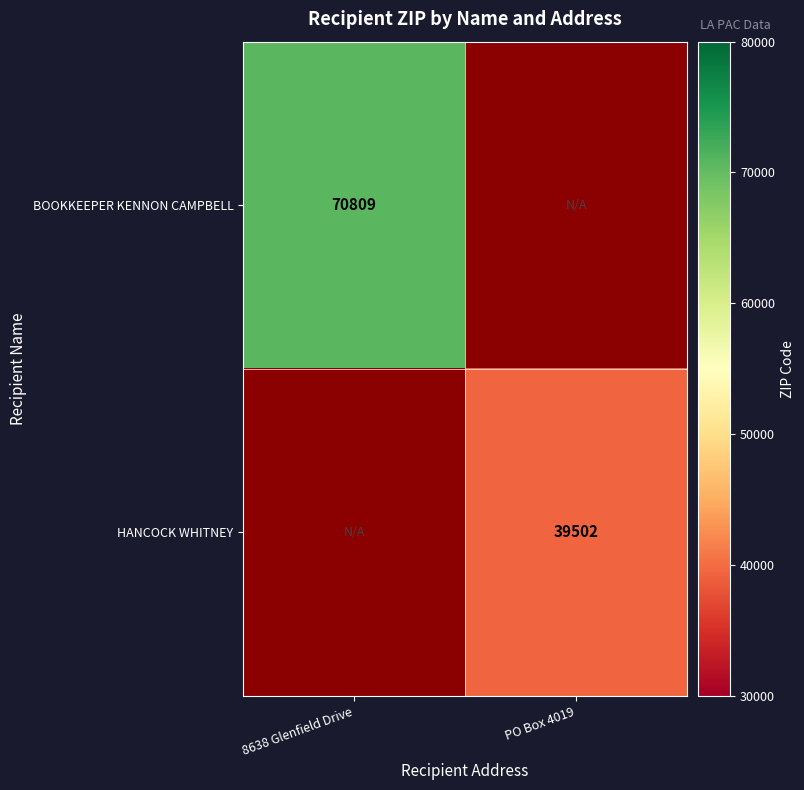

The value of HANCOCK WHITNEY at PO Box 4019 is 17185. True or false?

False